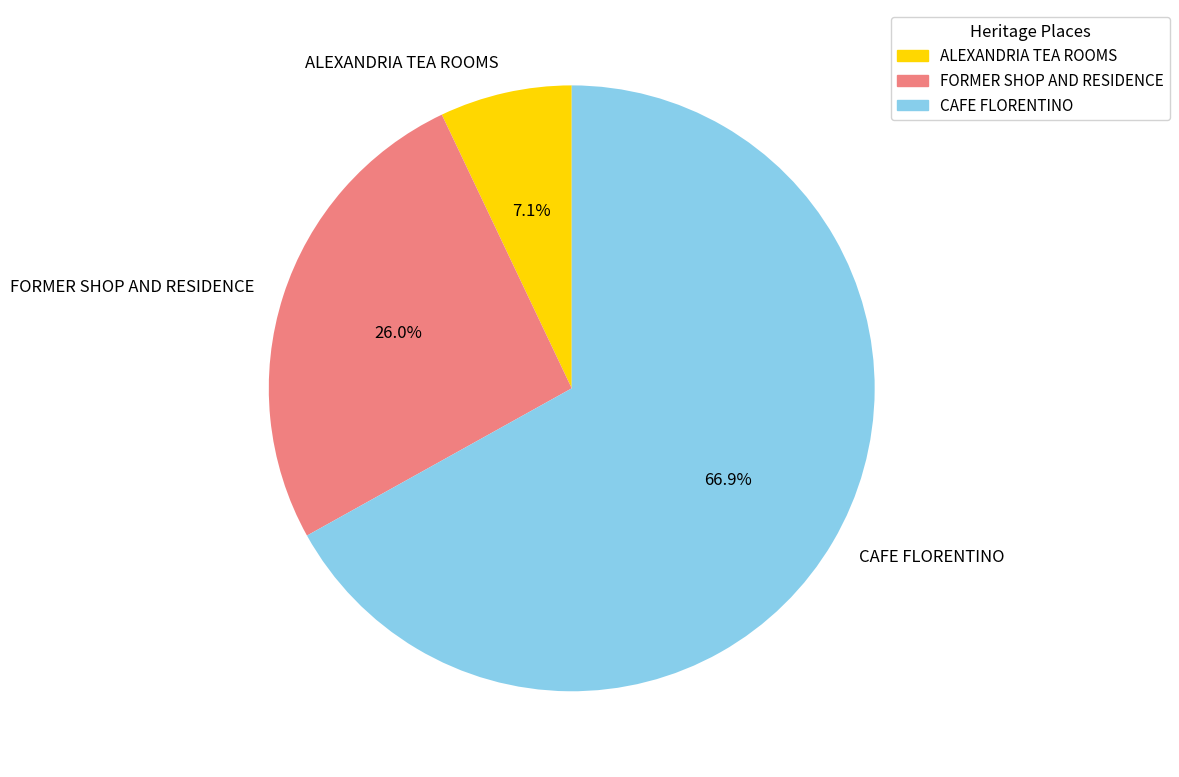

Does any single category account for the majority?

Yes